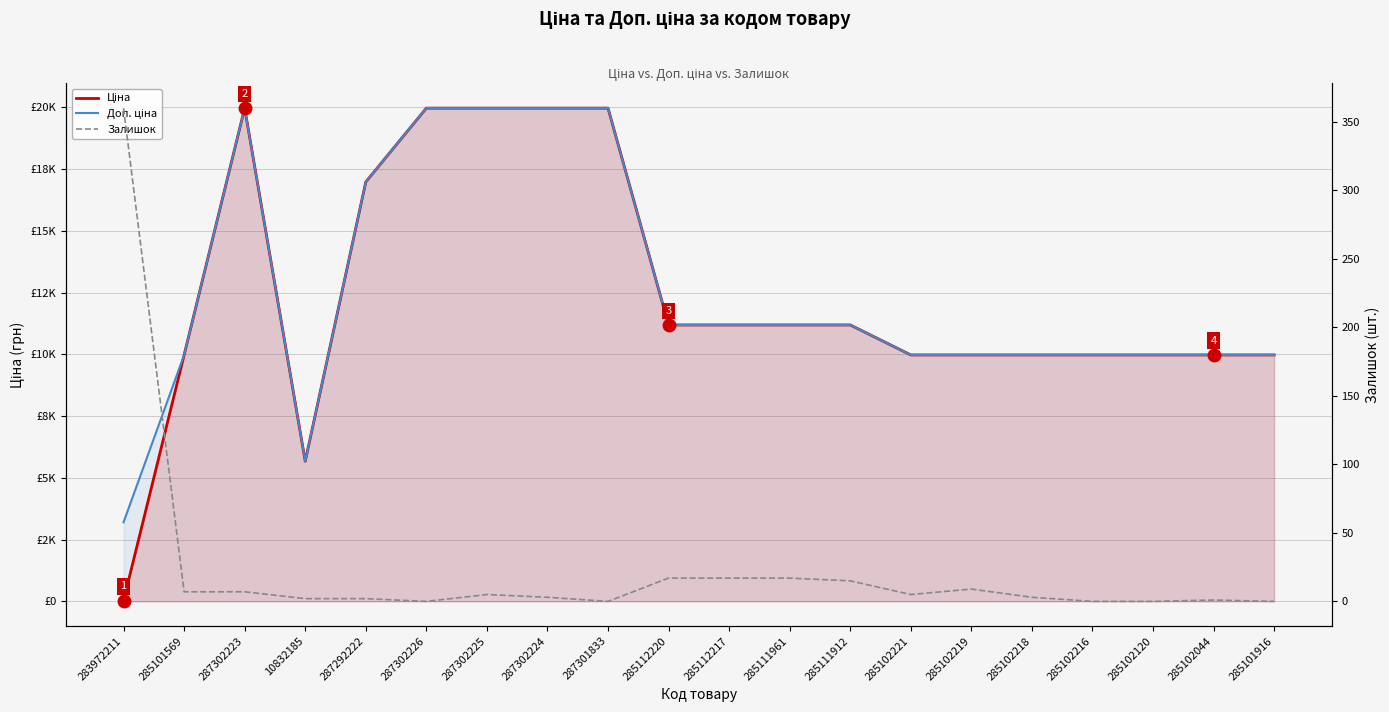

True or false: Ціна and Залишок cross at least once.

True